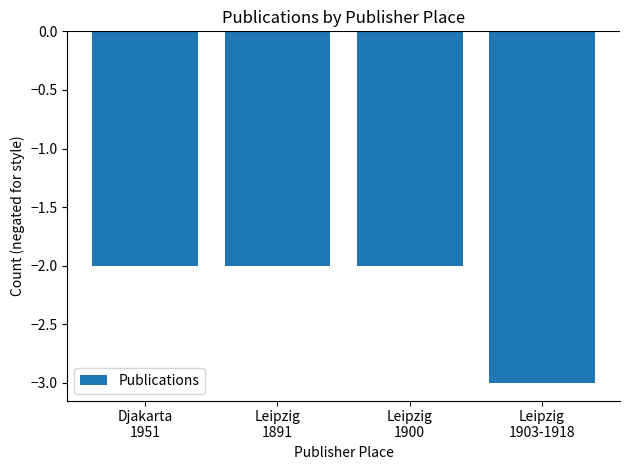

What is the maximum value shown in the chart?

-2